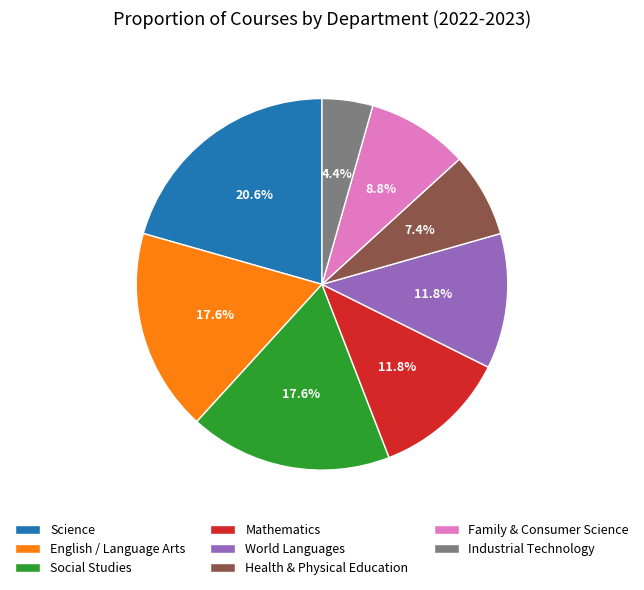

How many slices are in this pie chart?

8